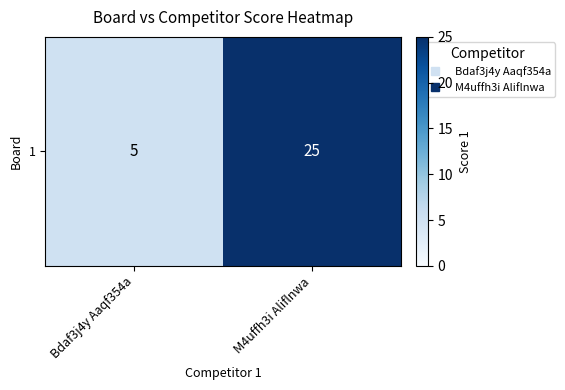

What is the difference between the maximum and minimum values?

20